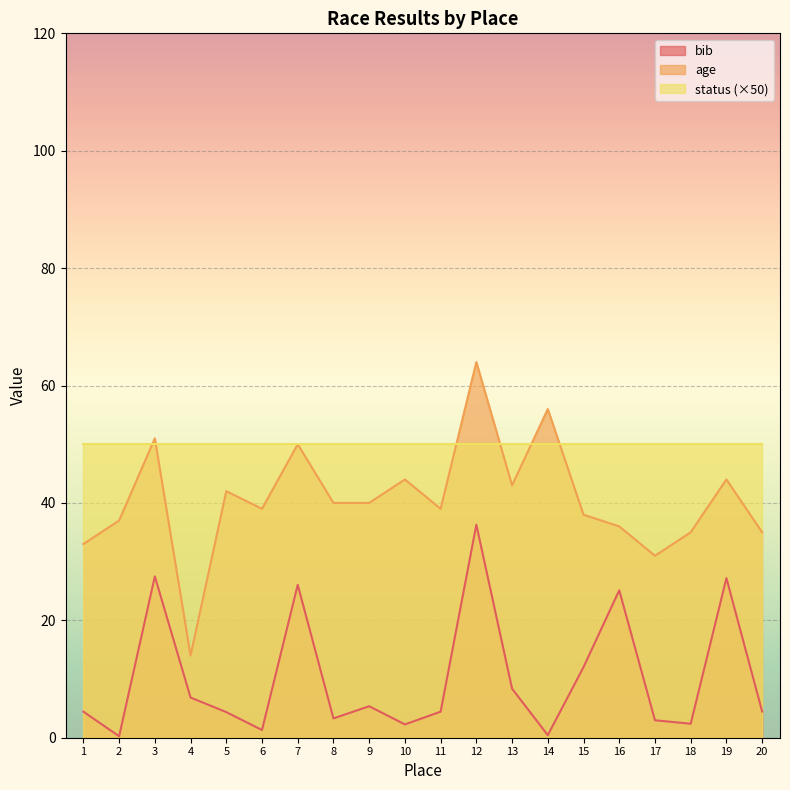

How many values in the age series are below 40?

10